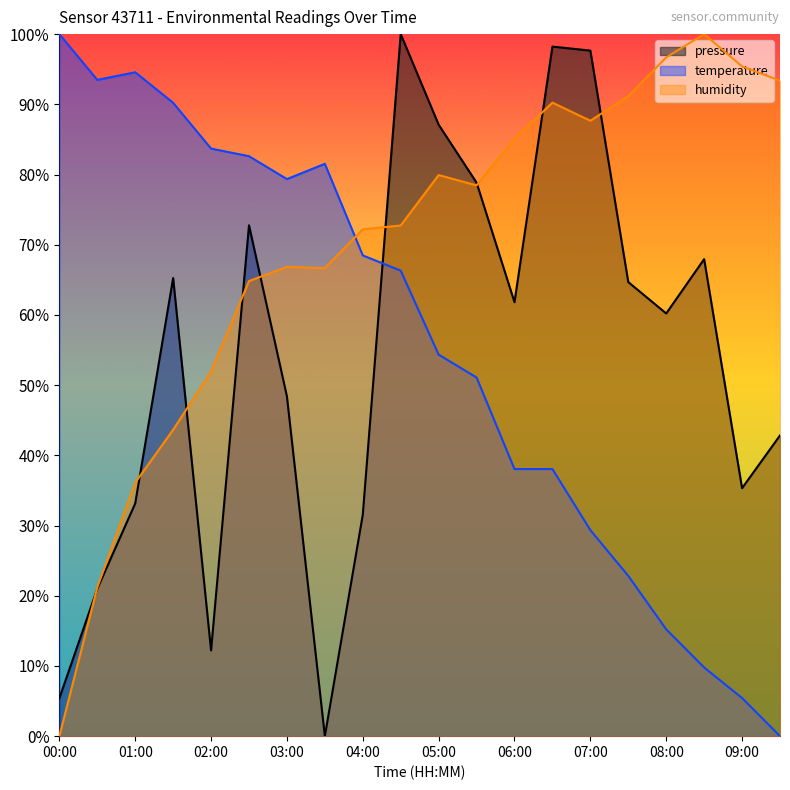

True or false: temperature and humidity intersect in this chart.

True